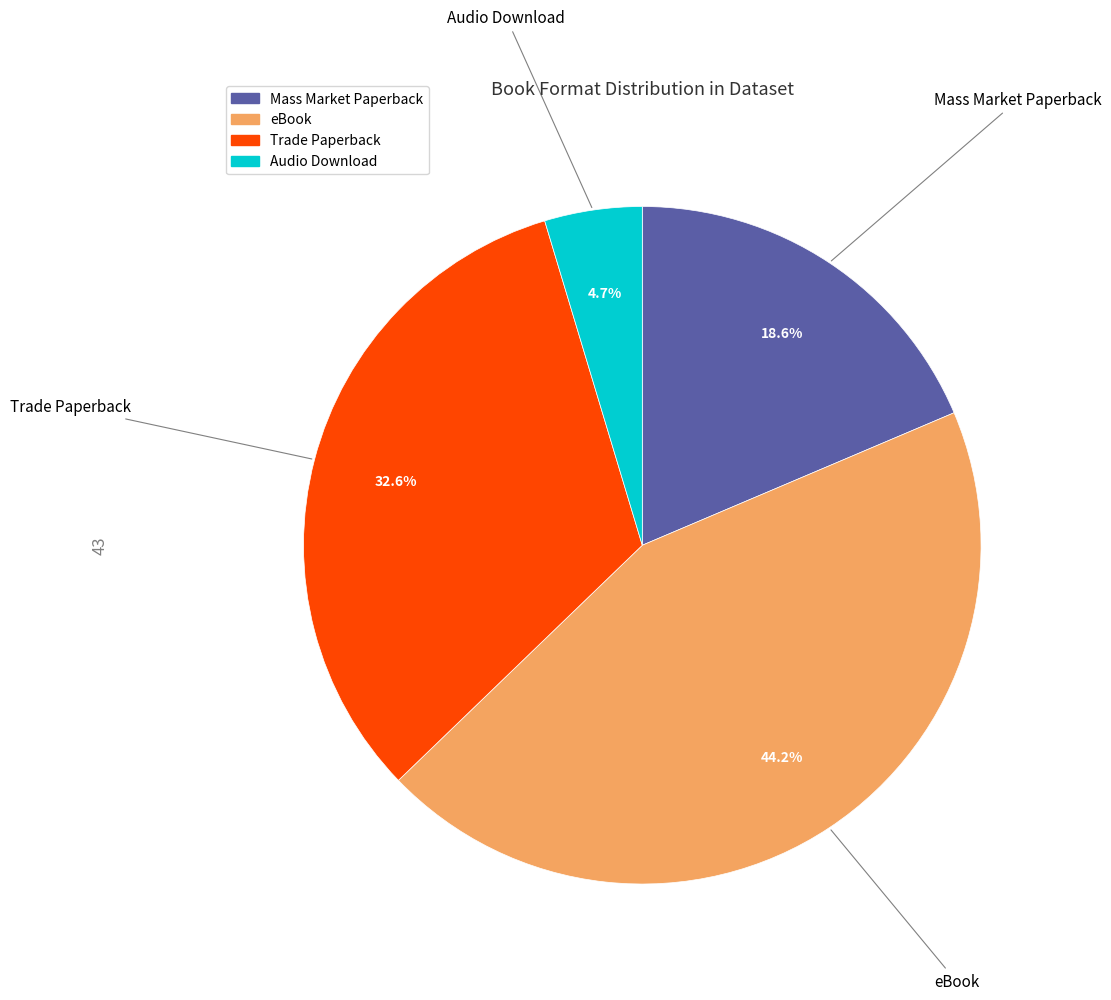

The Audio Download slice represents 19% of the pie. True or false?

False